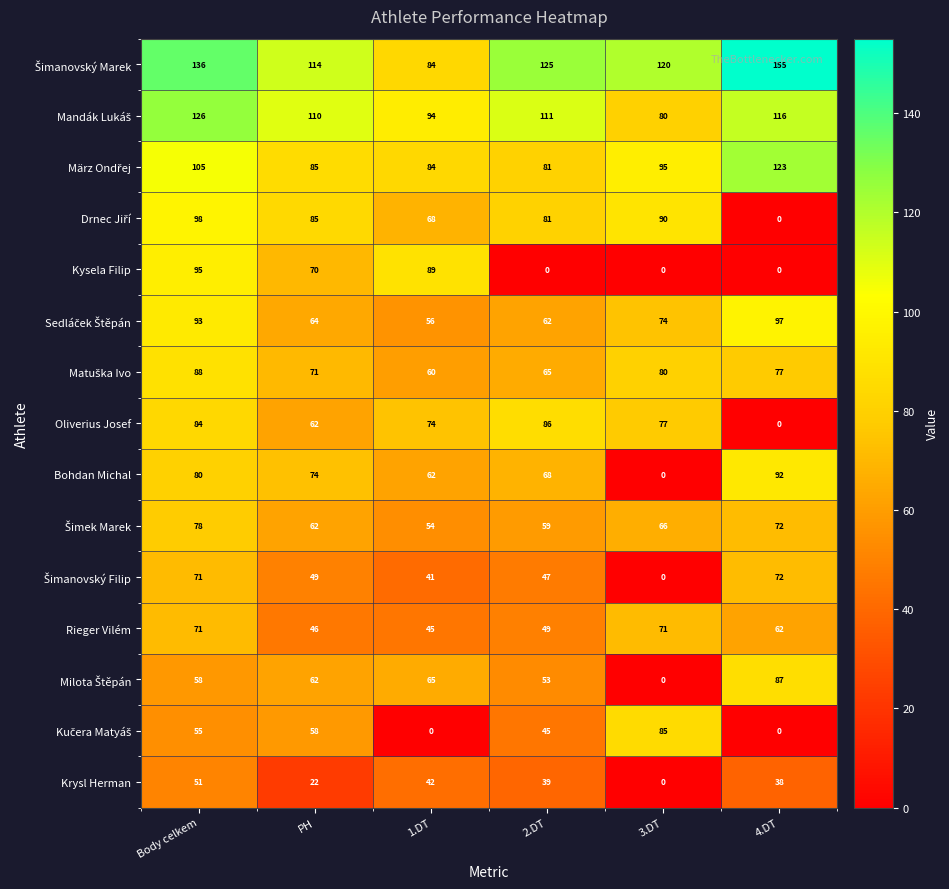

What is the difference between the highest and lowest values at 2.DT?

125